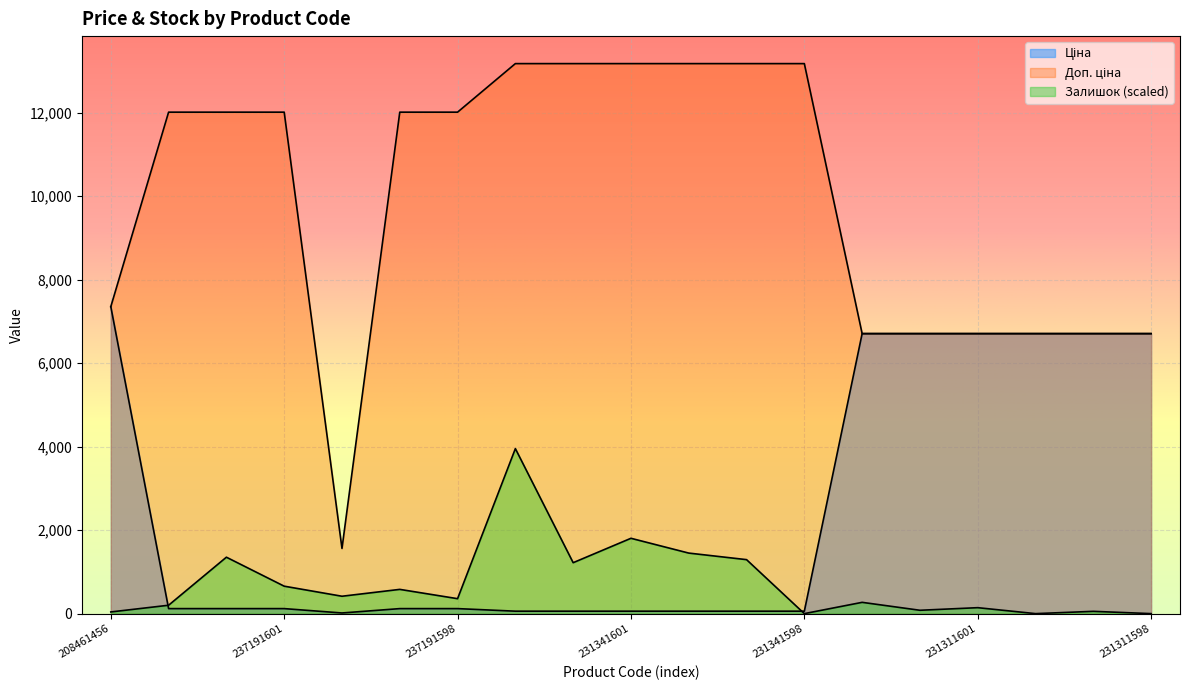

Is it true that Залишок equals 1292.8 at 231341599?

True